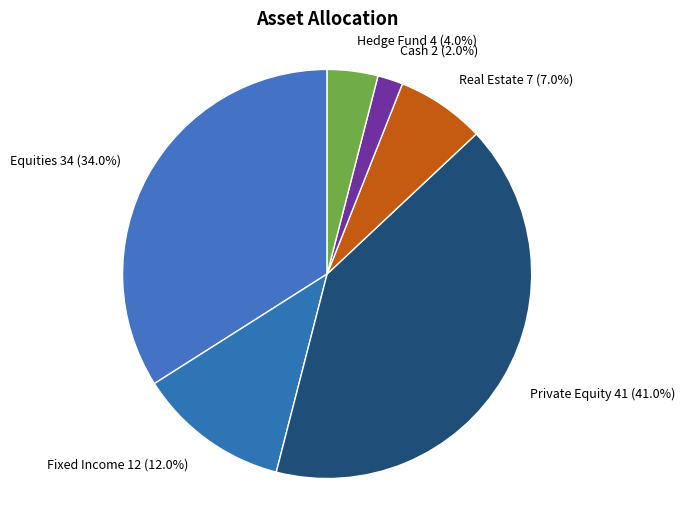

What portion of the pie excludes Fixed Income?

88.0%